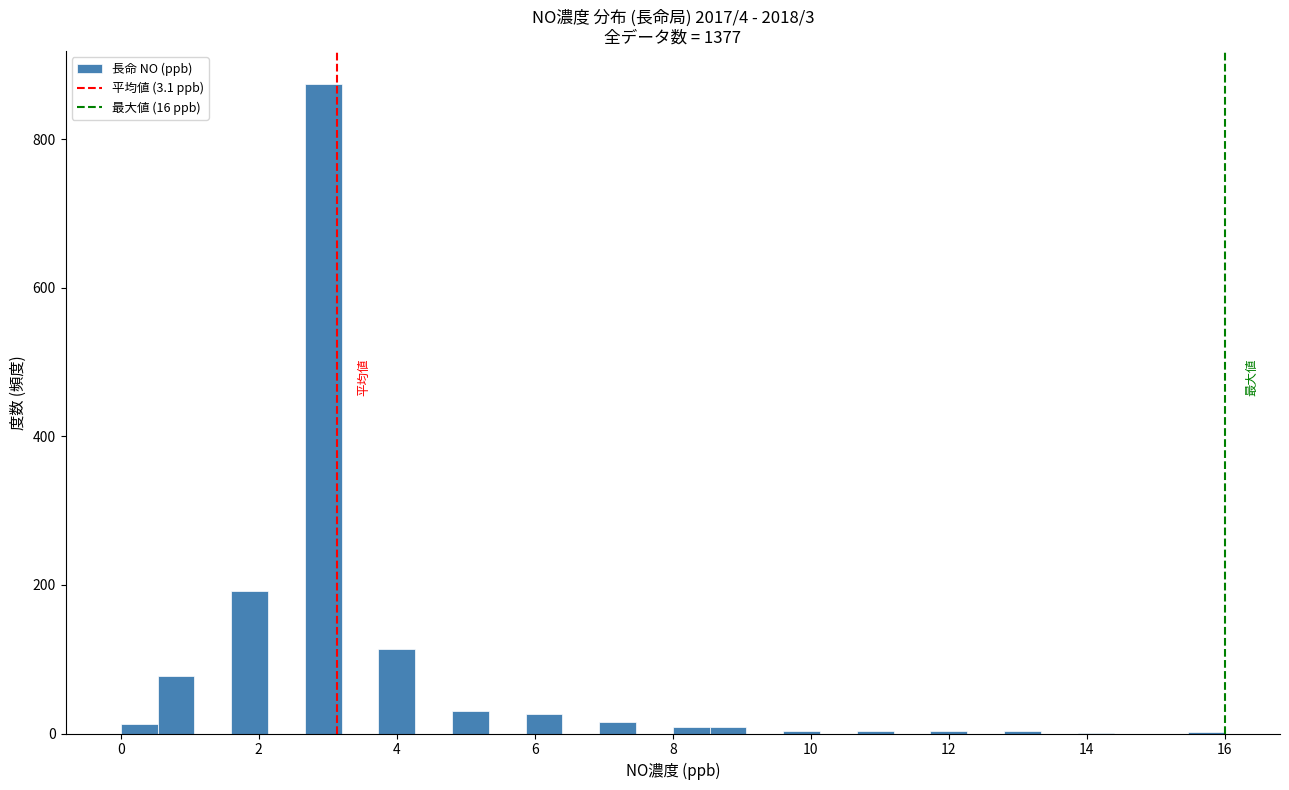

Around what value on the x-axis is the tallest bar? Give the approximate position of its centre, as read against the axis.

3.0